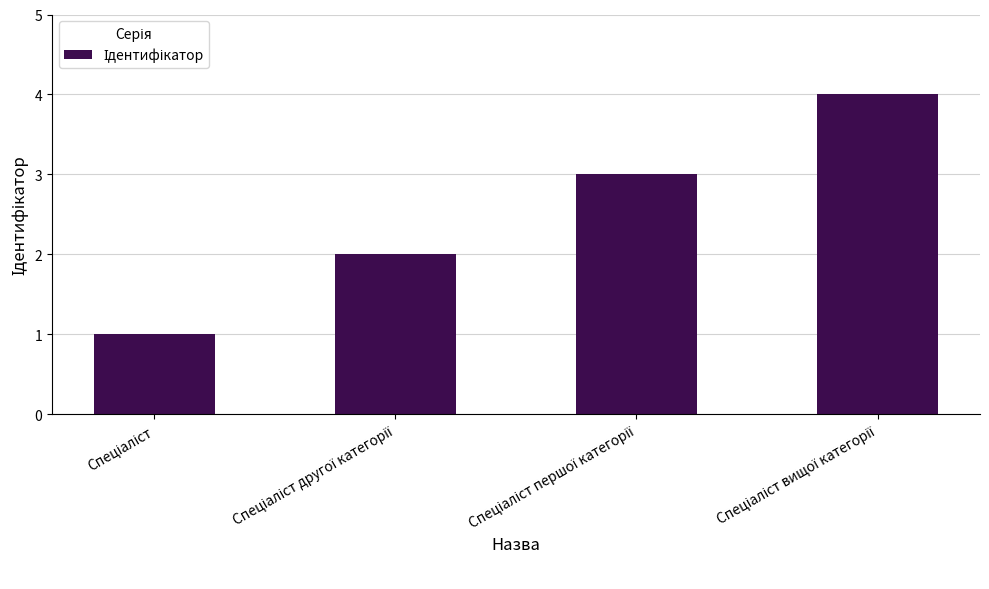

What is the sum of all values?

10